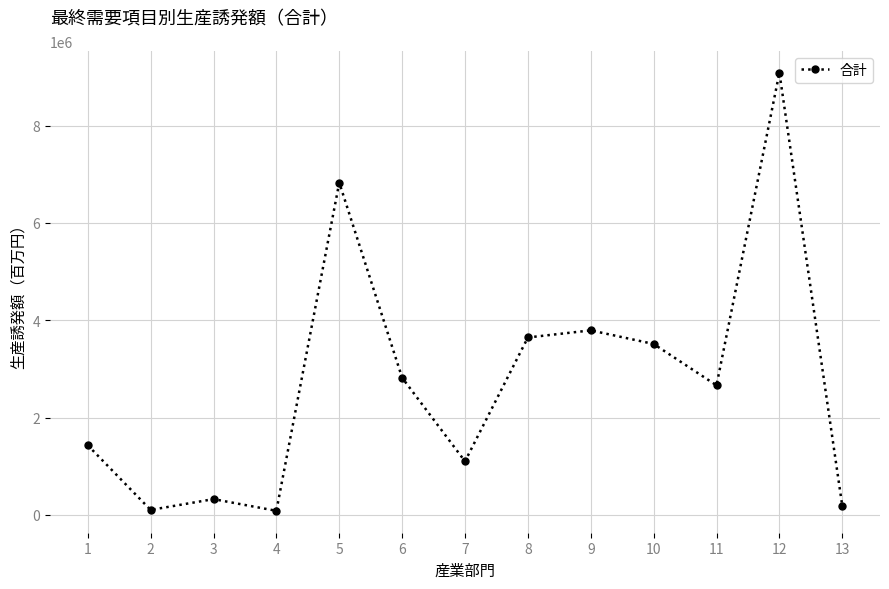

What is the difference between the values at 3 and 4?

240326